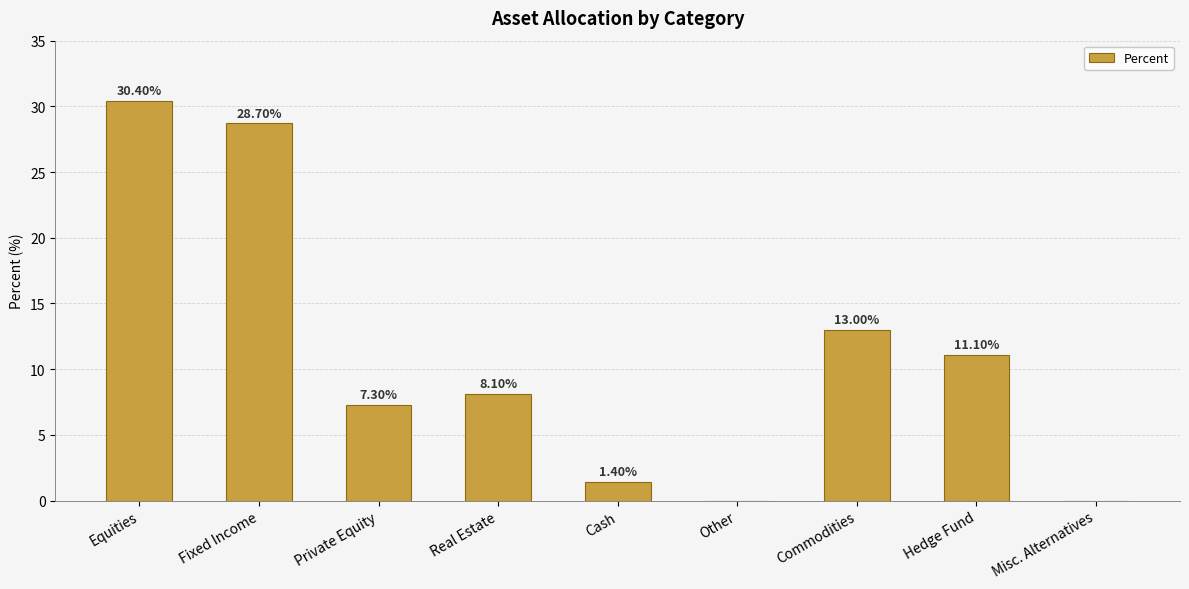

Approximately how many times larger is the value at Private Equity compared to Commodities?

0.6